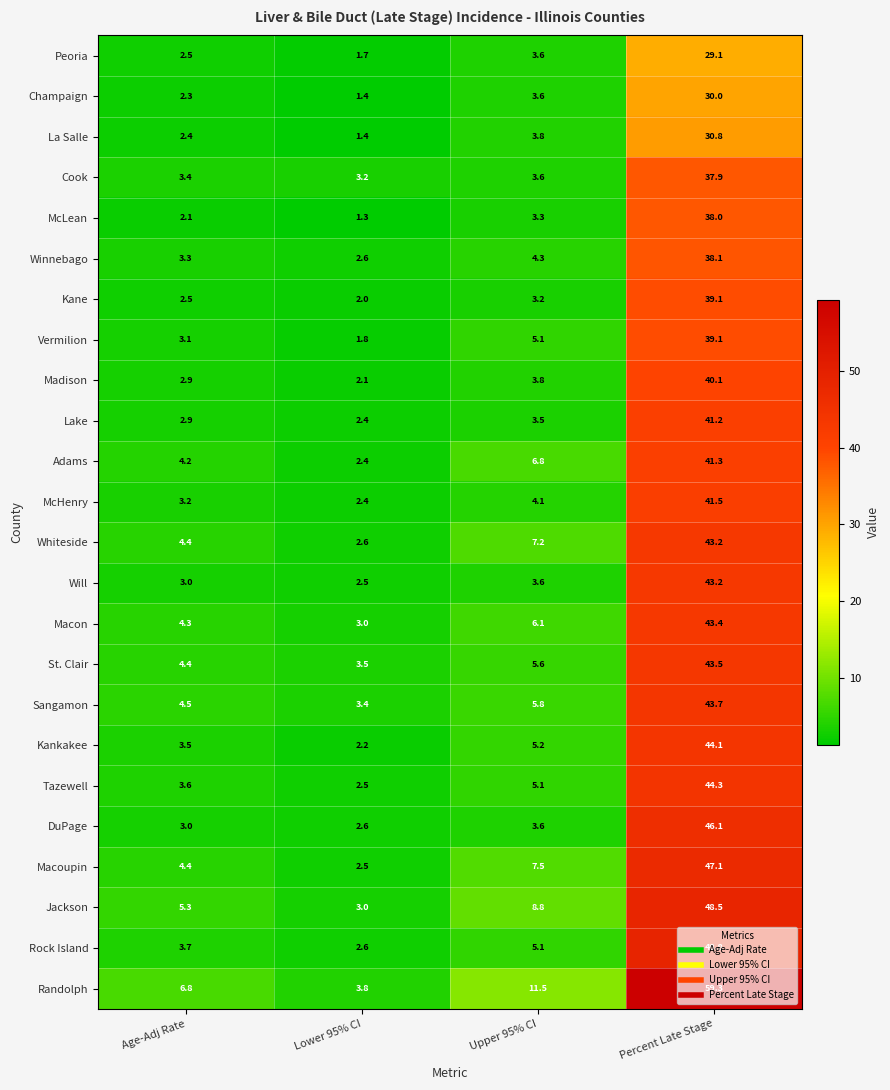

At which label is McHenry closest to 21?

Upper 95% CI